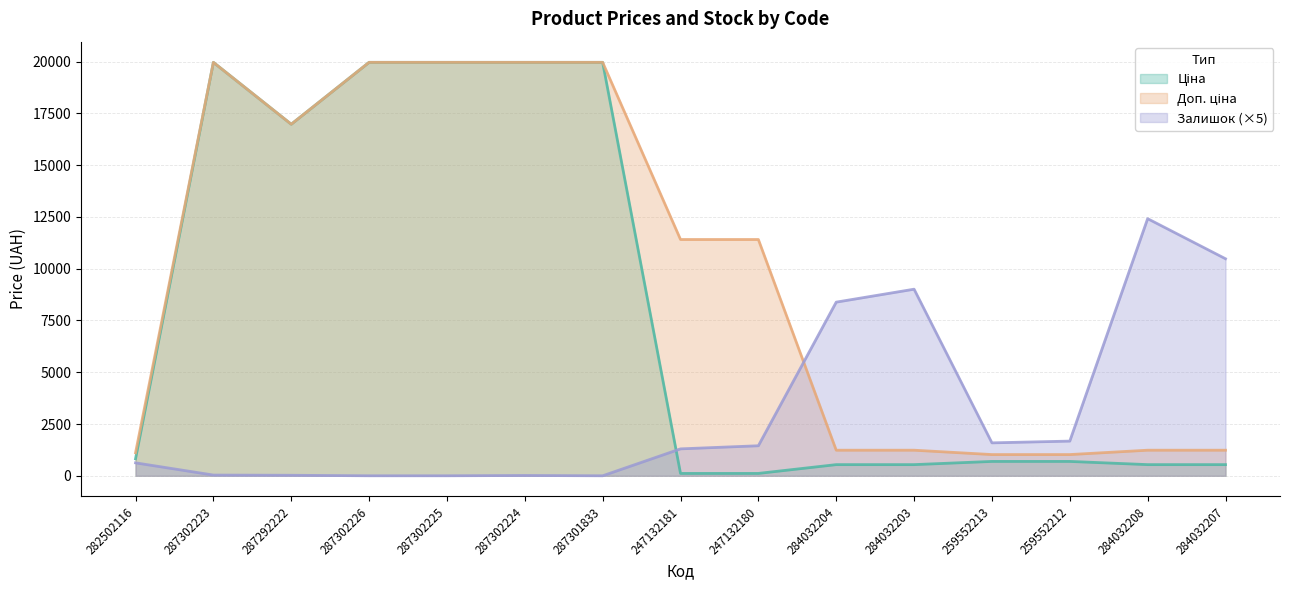

Which category has the lowest value across all series?

287302226